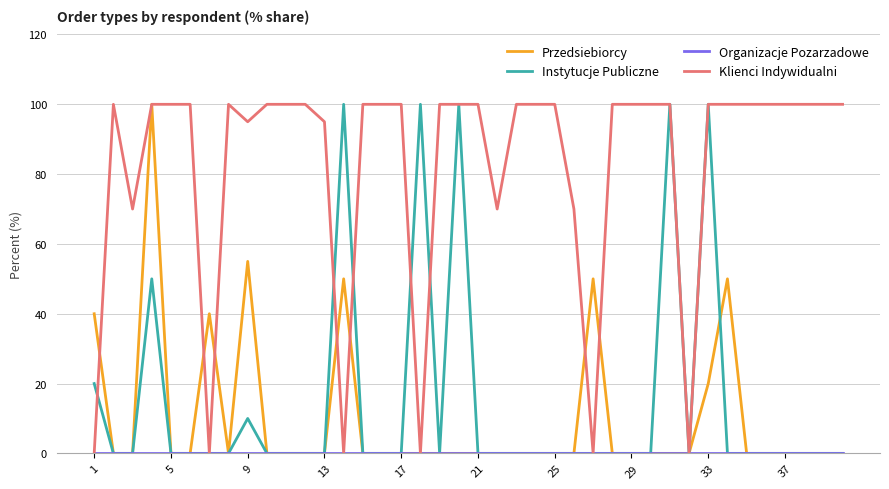

What is the highest value of the Instytucje Publiczne series?

100